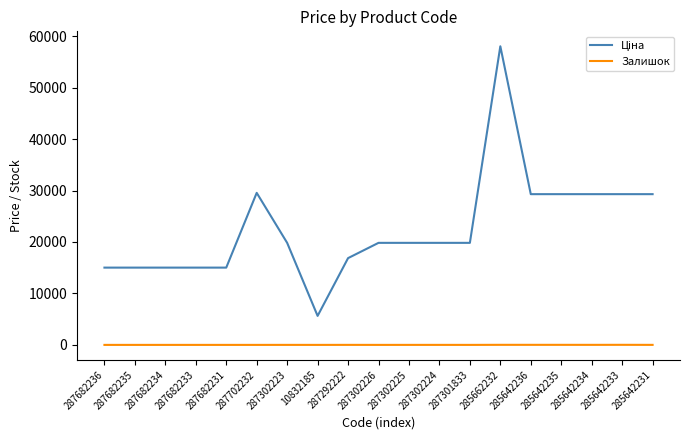

Count the Залишок values in the range 0 to 8.

15